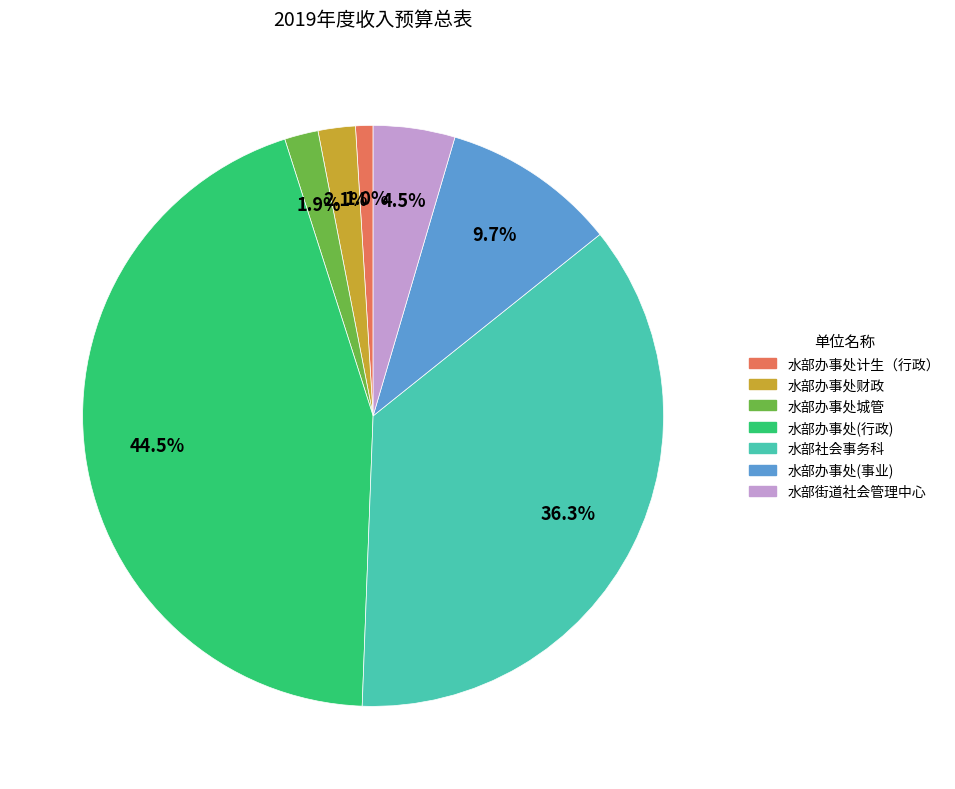

Do 水部办事处财政 and 水部办事处(事业) together represent more than half of the pie?

No